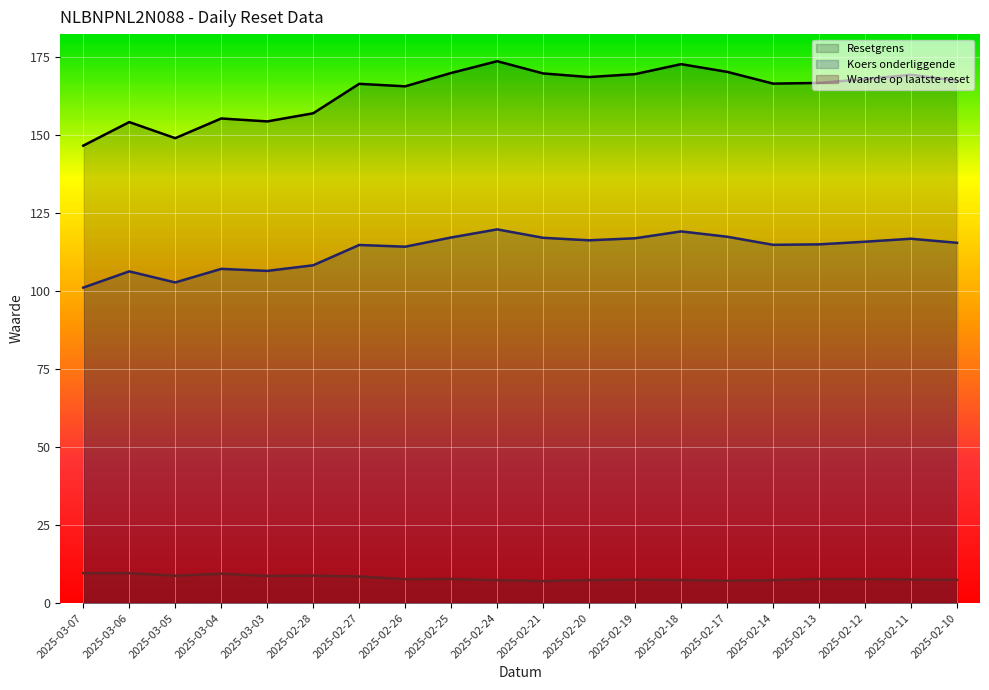

Where is the first local minimum for Resetgrens?

2025-03-05